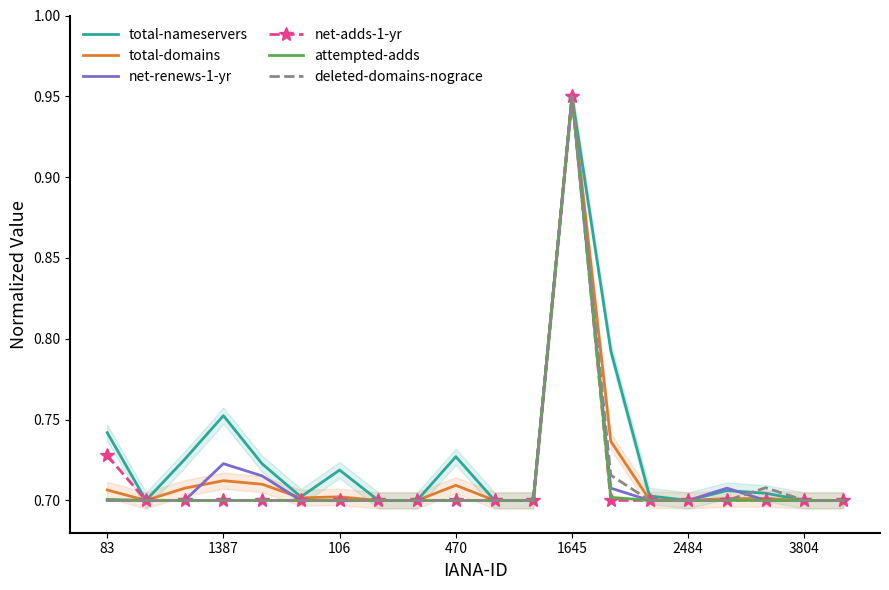

Which category has the highest value in the net-adds-1-yr series?

1645